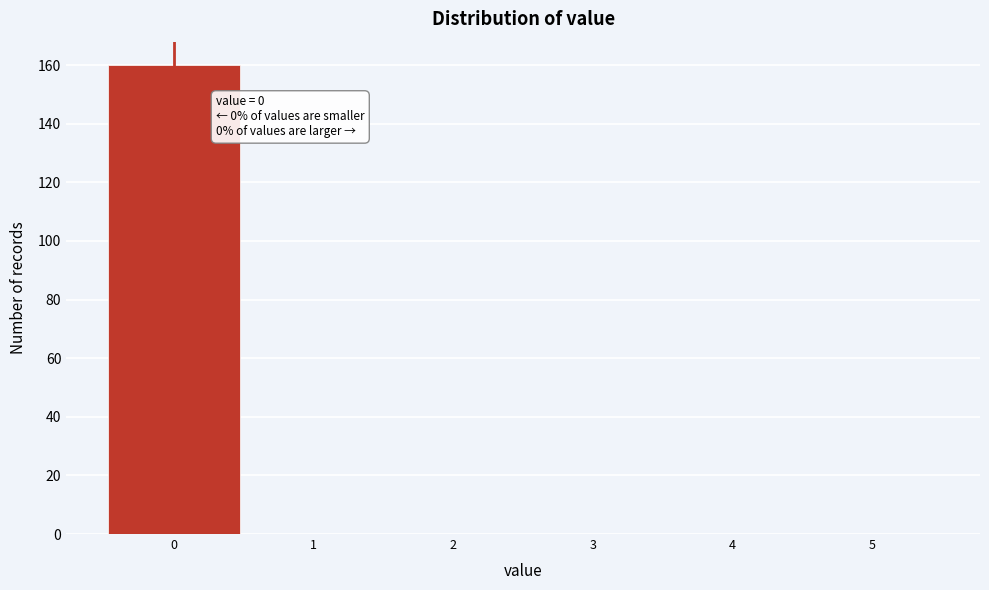

Over which range of the x-axis is the bar tallest?

-0.5 to 0.5